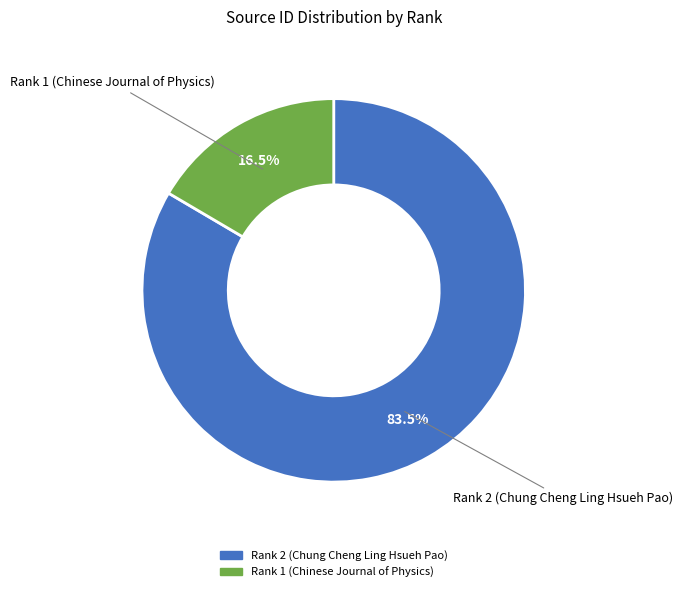

Which has a higher value, Rank 2 (Chung Cheng Ling Hsueh Pao) or Rank 1 (Chinese Journal of Physics)?

Rank 2 (Chung Cheng Ling Hsueh Pao)